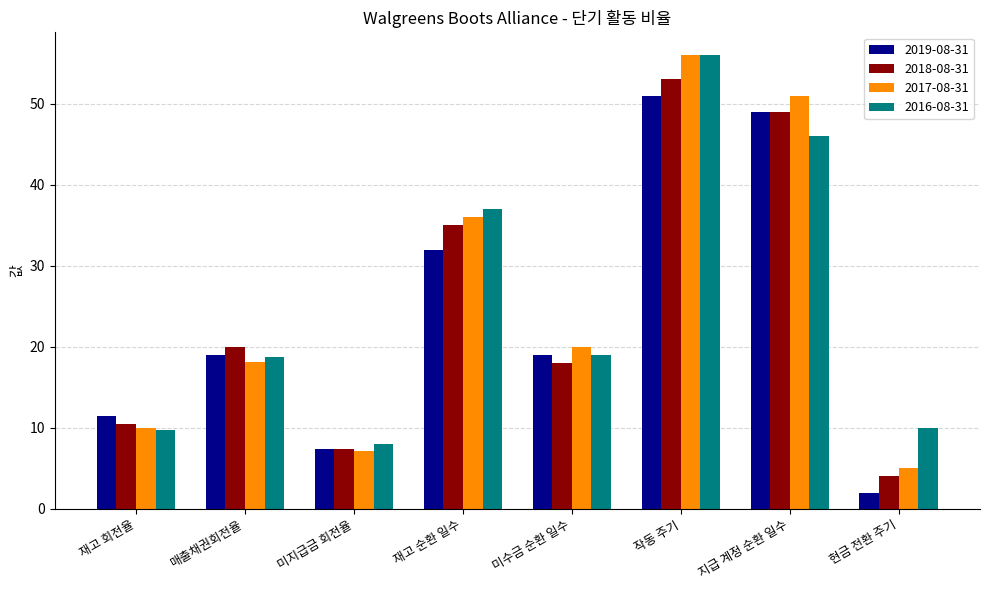

What is the difference between the maximum and minimum values in the 2018-08-31 series?

49.0